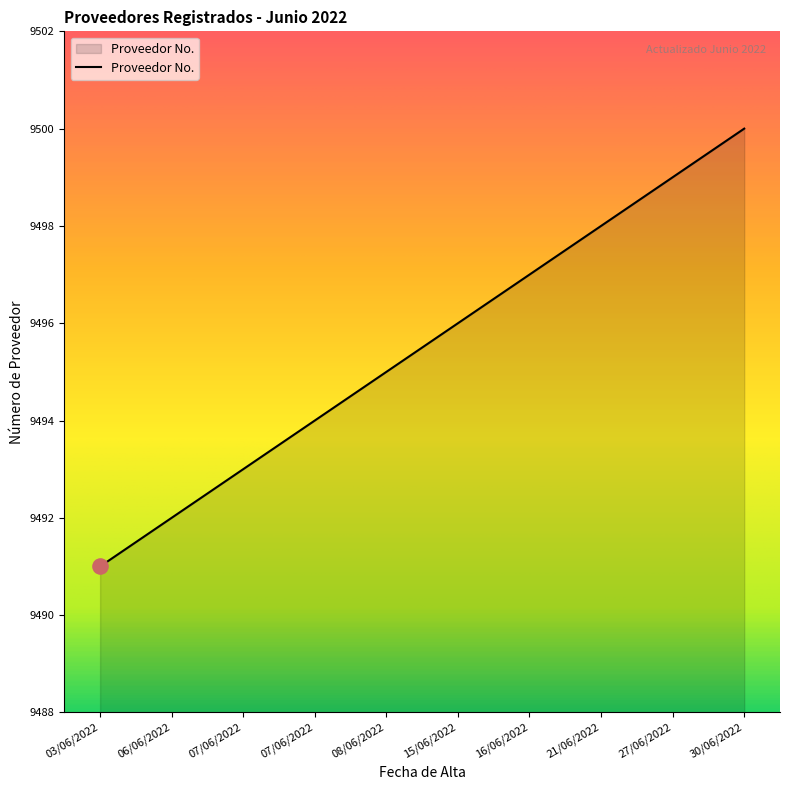

Approximately how many times larger is the value at 06/06/2022 compared to 07/06/2022?

1.0